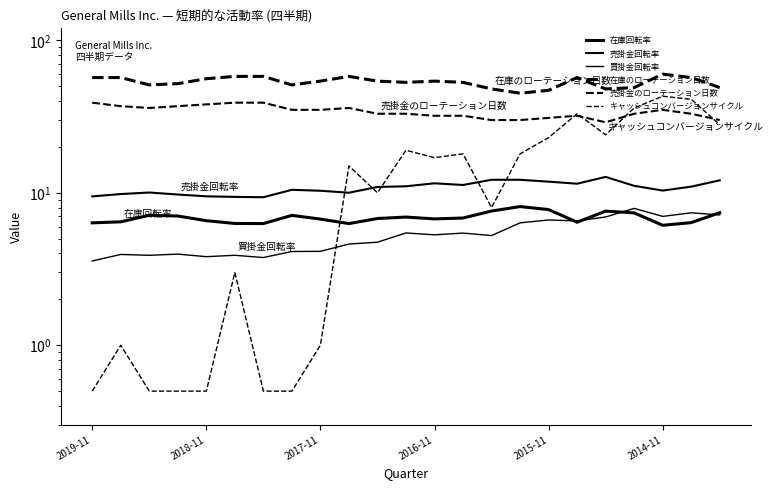

Which series has the largest total across all categories?

在庫のローテーション日数